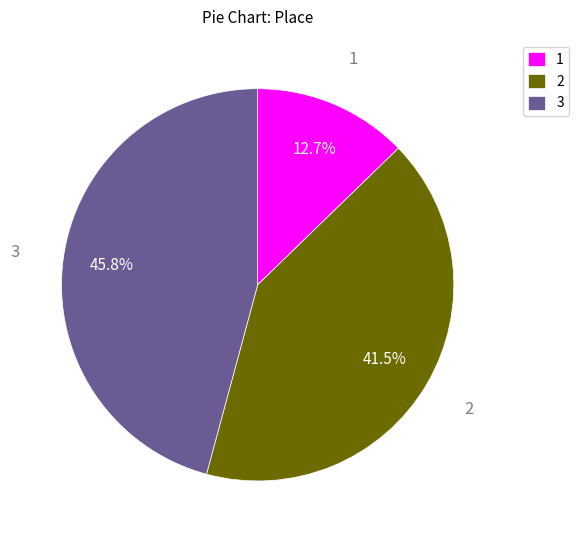

What is the total percentage of 3 and 1?

58.5%